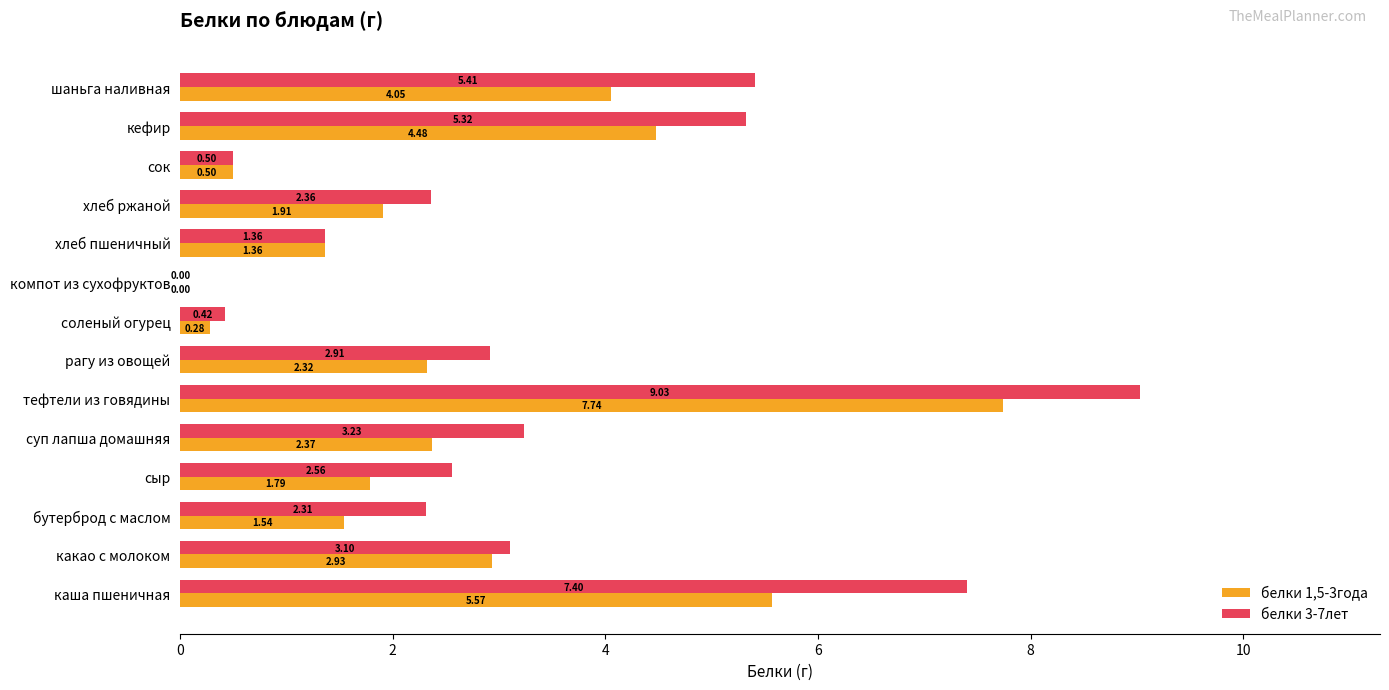

Where is белки 1,5-3года nearest to the value 3?

какао с молоком